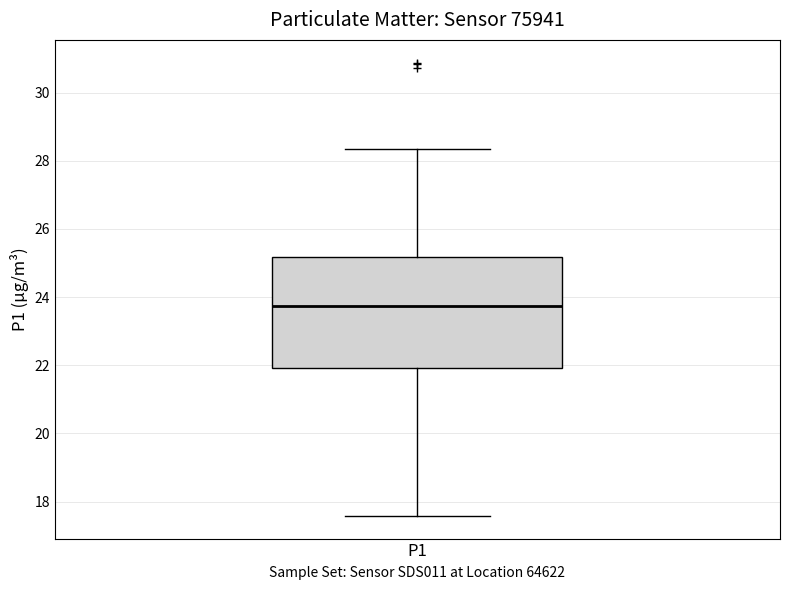

Where is the upper edge of the box for P1 on the y-axis? The values are not printed on the chart, so give them approximately, as read against the axis.

25.2